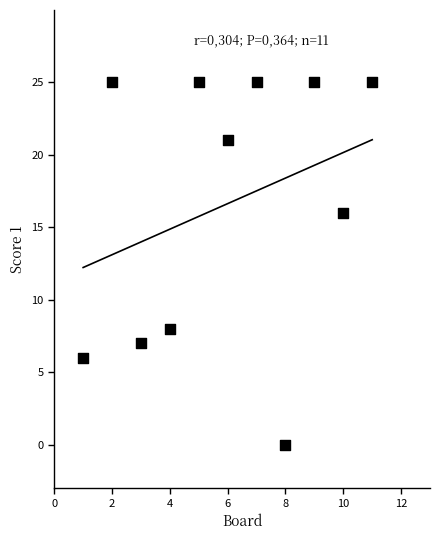

What is the range of X values (max minus min)?

10